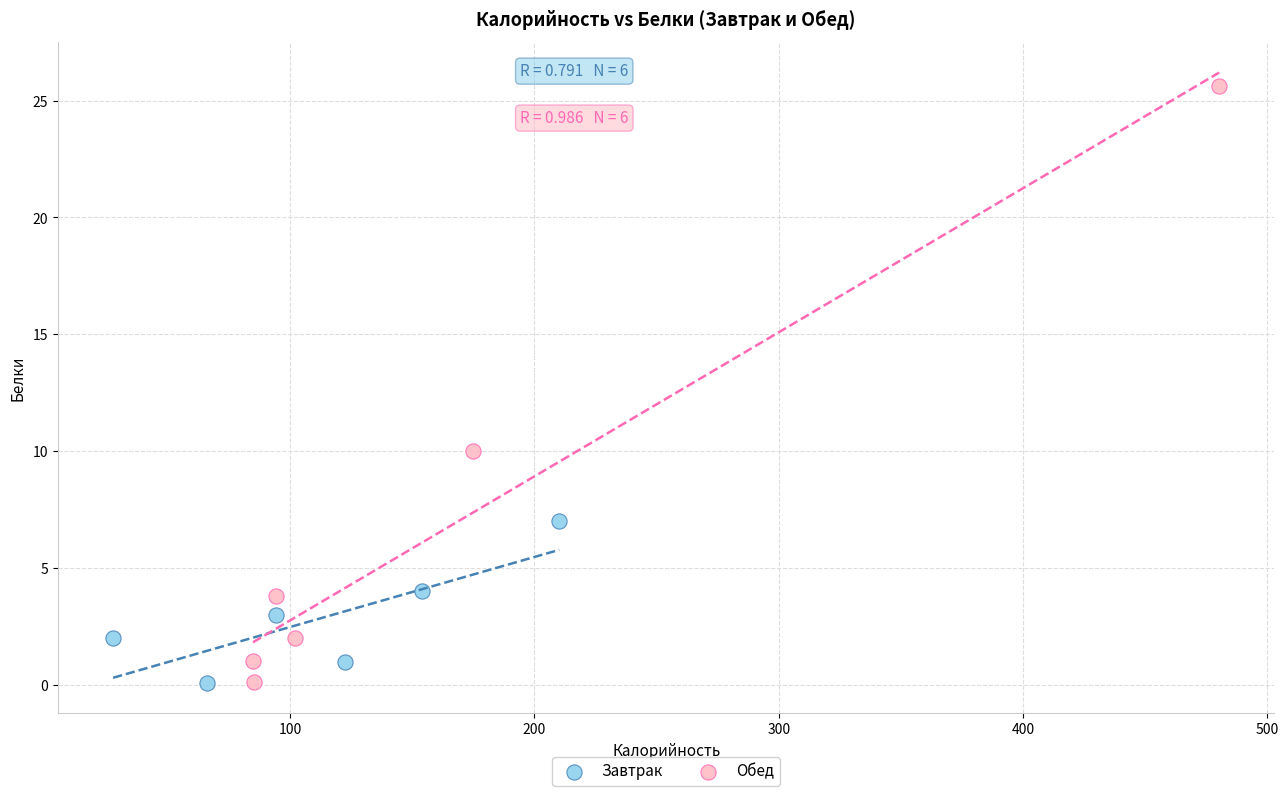

Which series has the largest Y range (max minus min)?

Обед